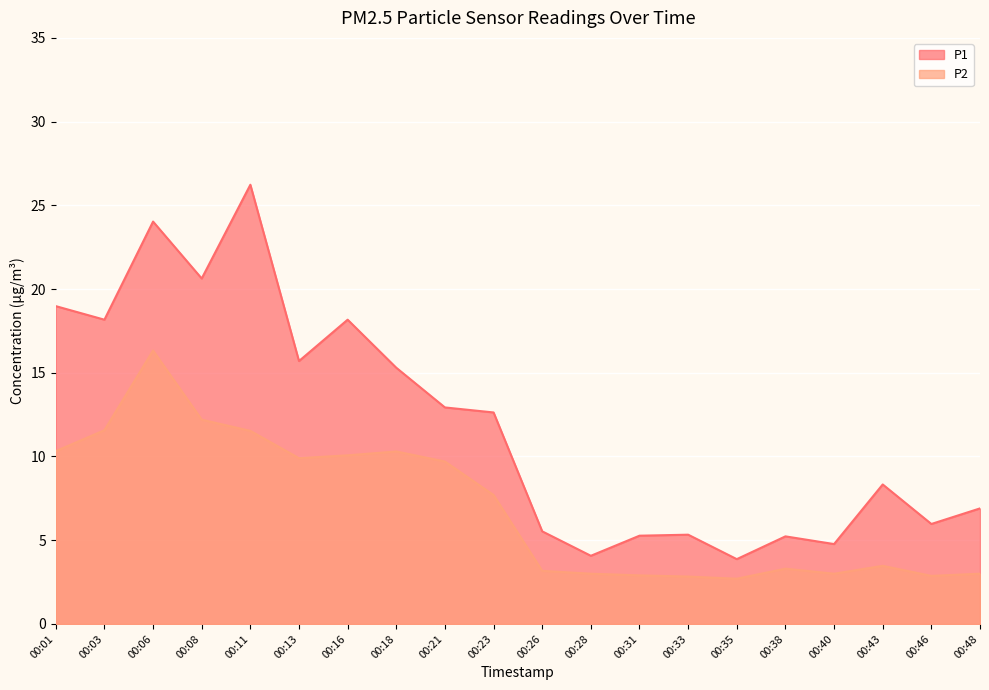

Does the chart display data point markers on the line(s)?

No